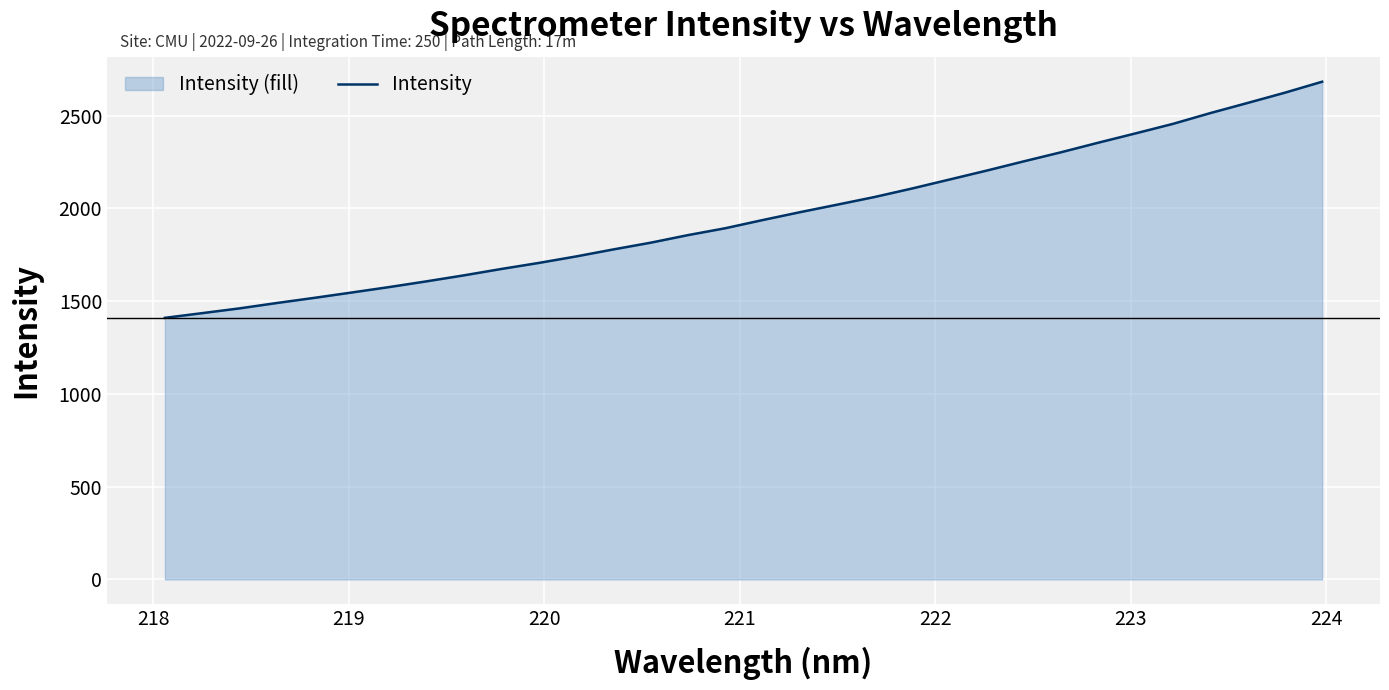

How many lines are shown in the chart?

1